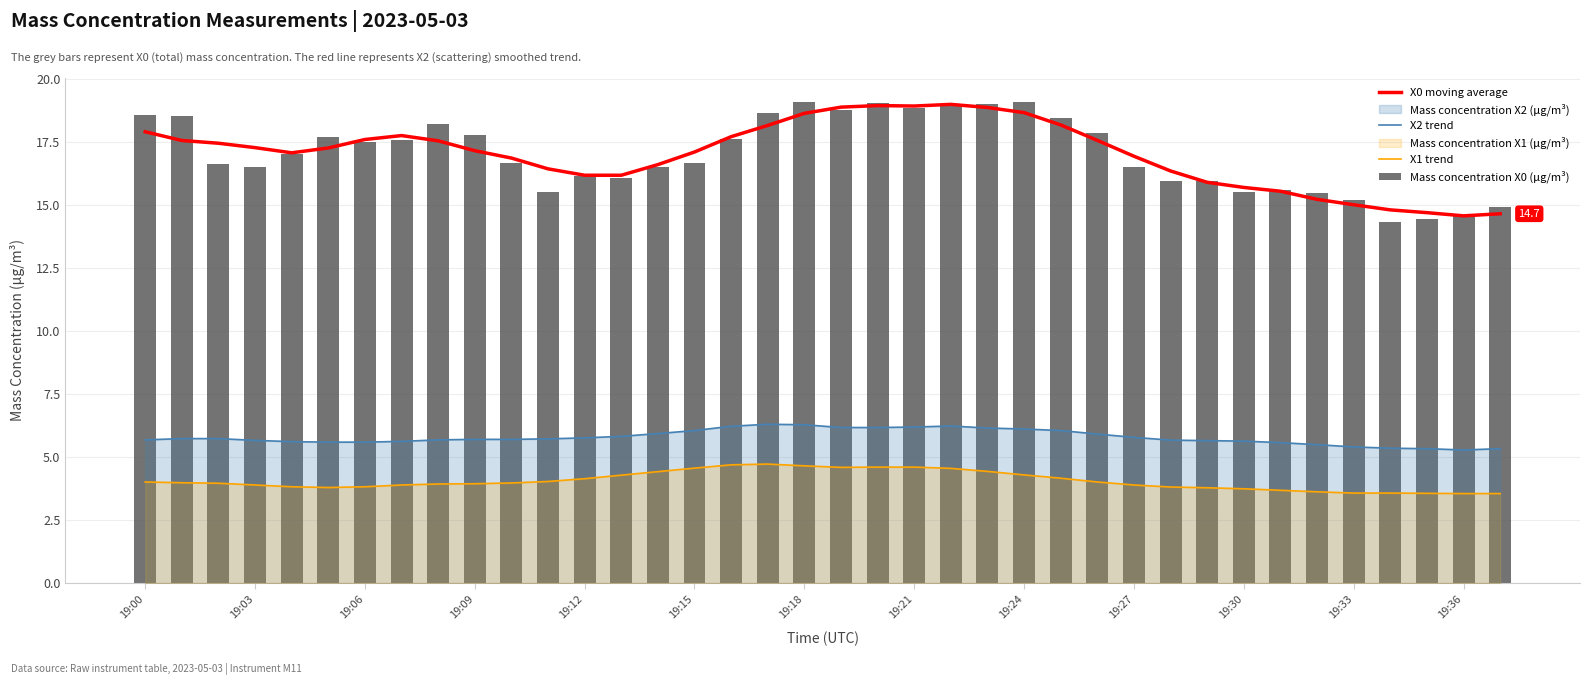

Rank the series at 17 from highest to lowest value.

Mass concentration X0 (μg/m³), X0 moving average, X2 trend, X1 trend